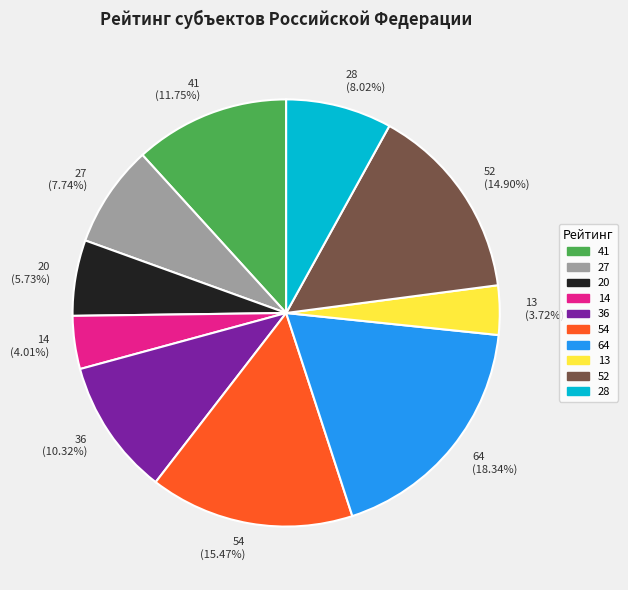

What percentage is the 27 slice, to the nearest percent?

8%